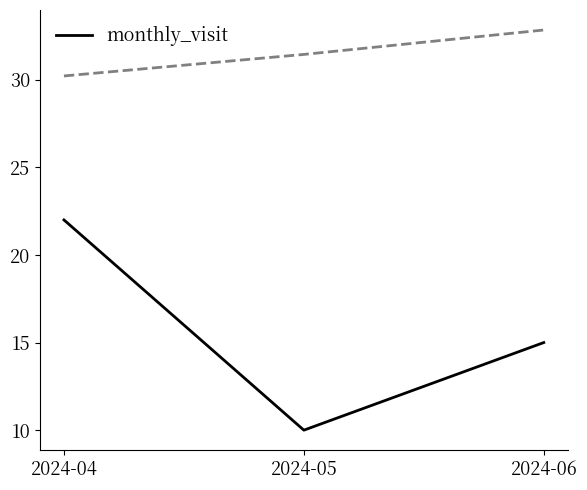

What is the difference between the values at 2024-06 and 2024-05?

5